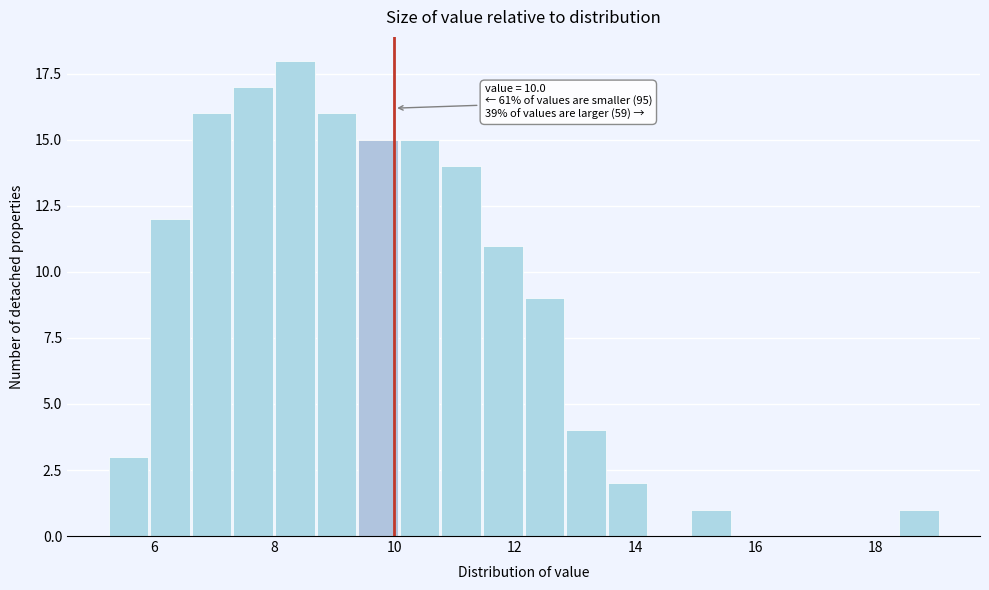

Around what value on the x-axis is the tallest bar? Give the approximate position of its centre, as read against the axis.

8.4